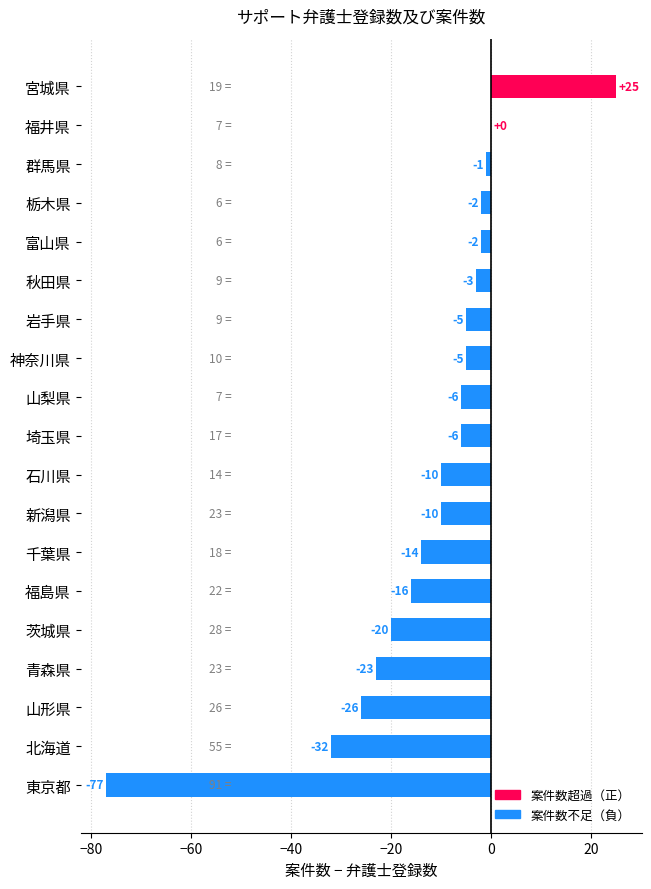

What is the maximum value shown in the chart?

25